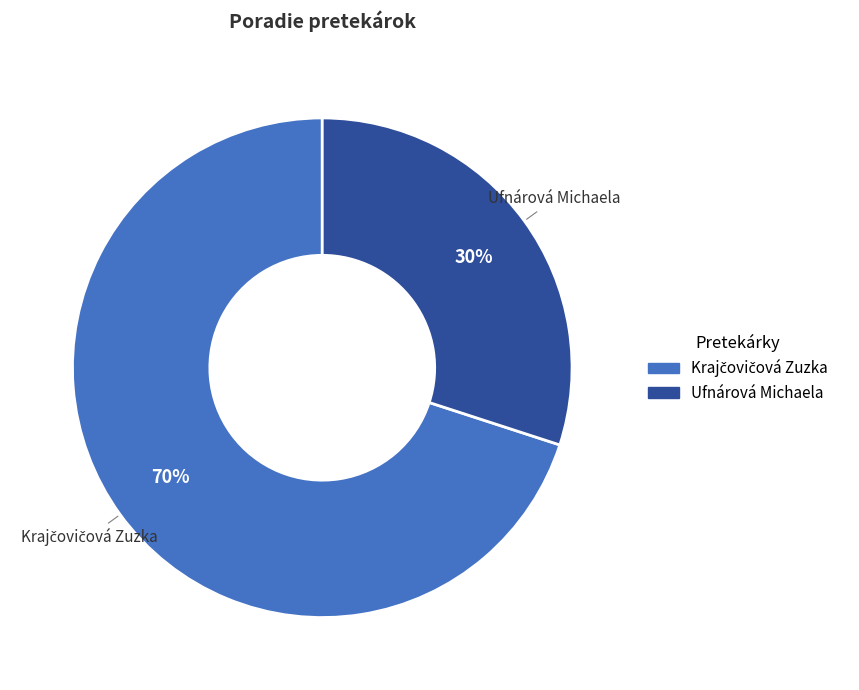

Does Ufnárová Michaela account for over 50% of the chart?

No